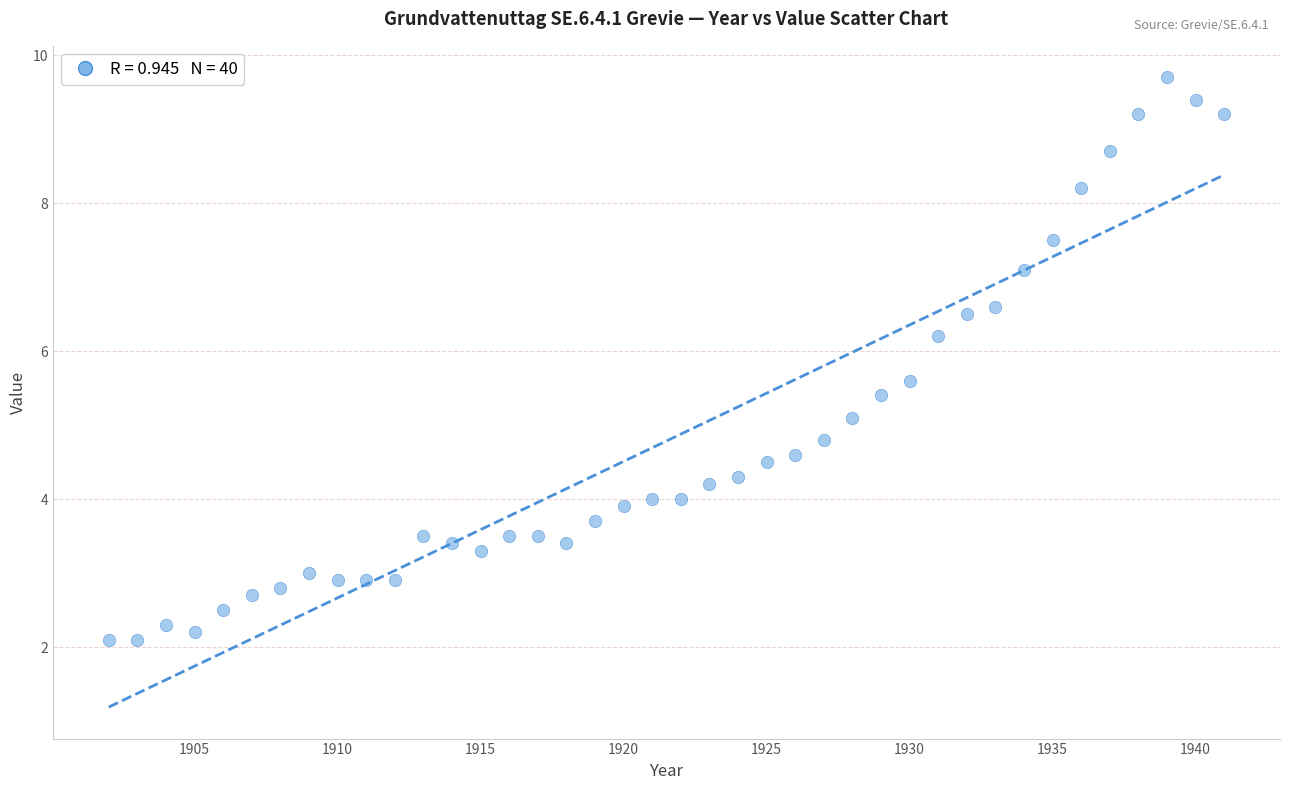

What is the range of X values (max minus min)?

39.0